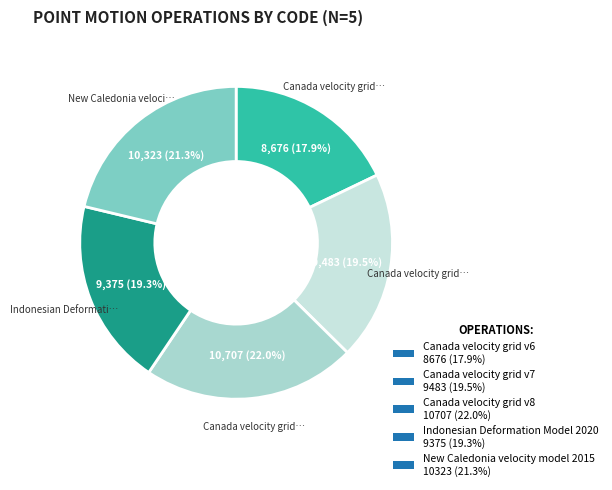

The Canada velocity grid v8 slice represents 29% of the pie. True or false?

False